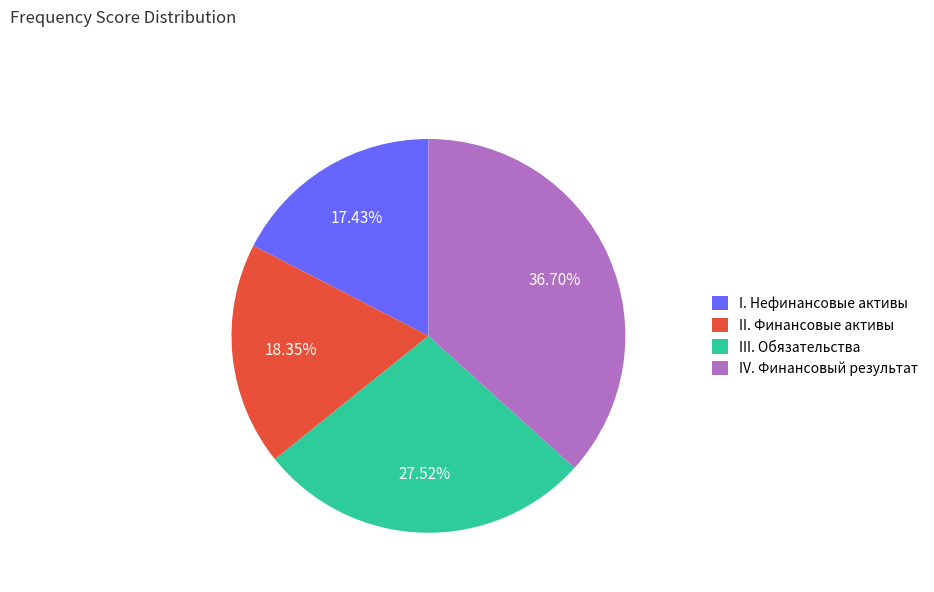

How many slices are in this pie chart?

4